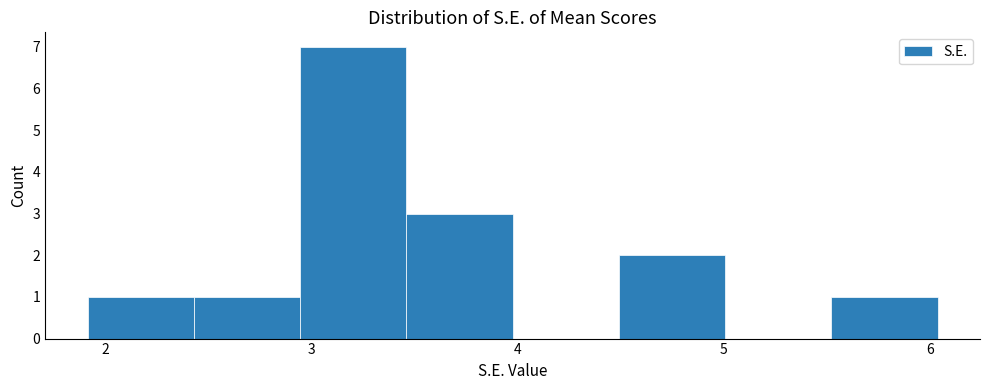

Over which range of the x-axis is the bar tallest?

2.9 to 3.5